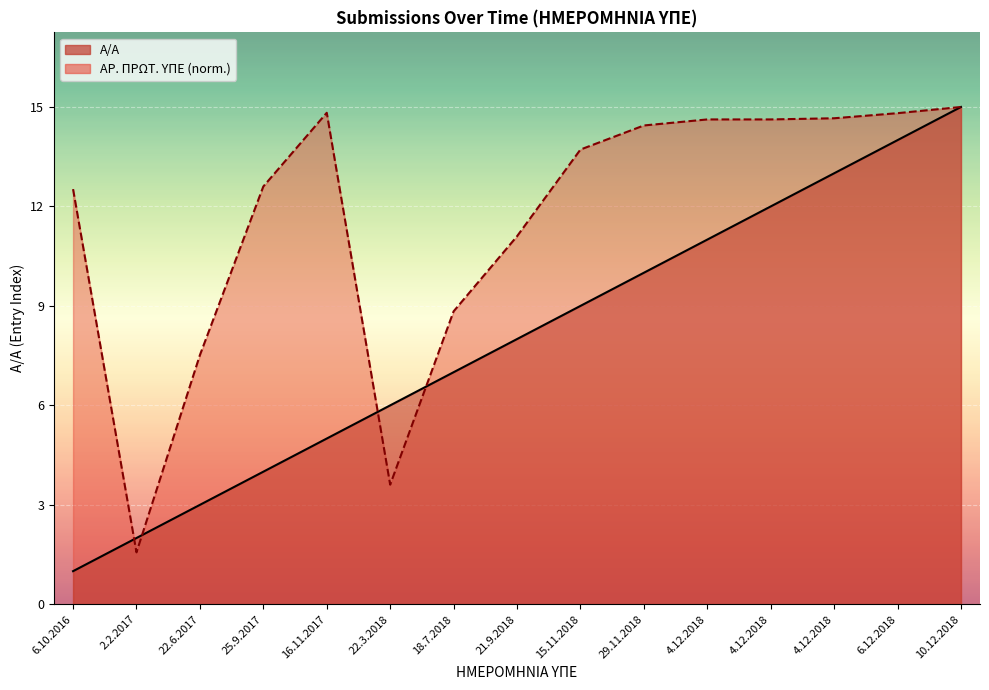

What are all the series names shown in the legend?

Α/Α, ΑΡ. ΠΡΩΤ. ΥΠΕ